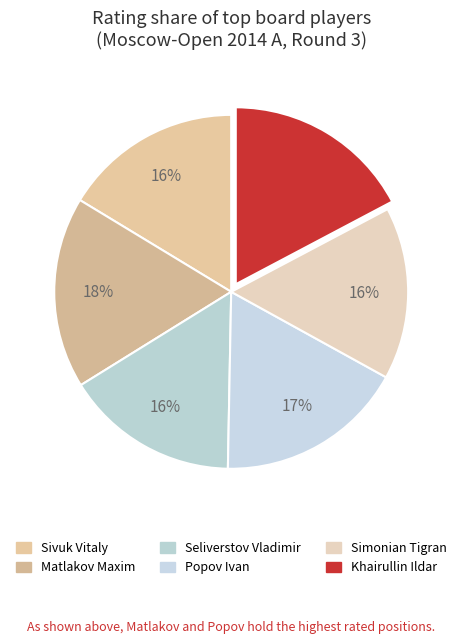

Is there any slice that represents more than half of the pie?

No